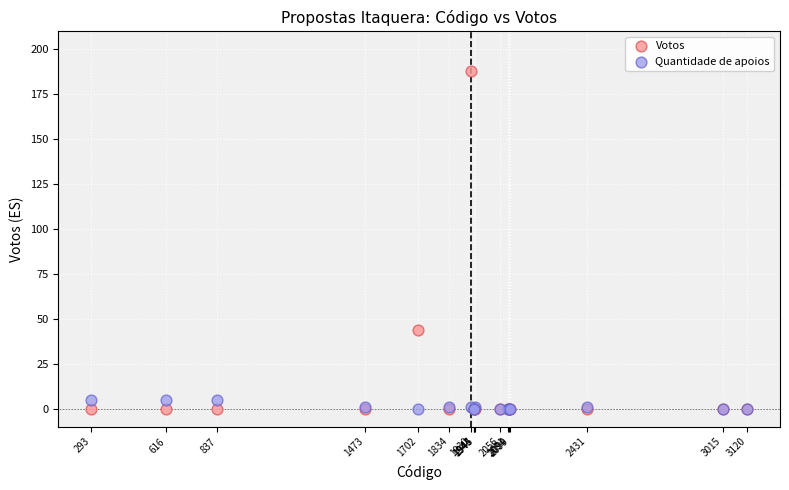

What are all the series names shown in the legend?

Votos, Quantidade de apoios